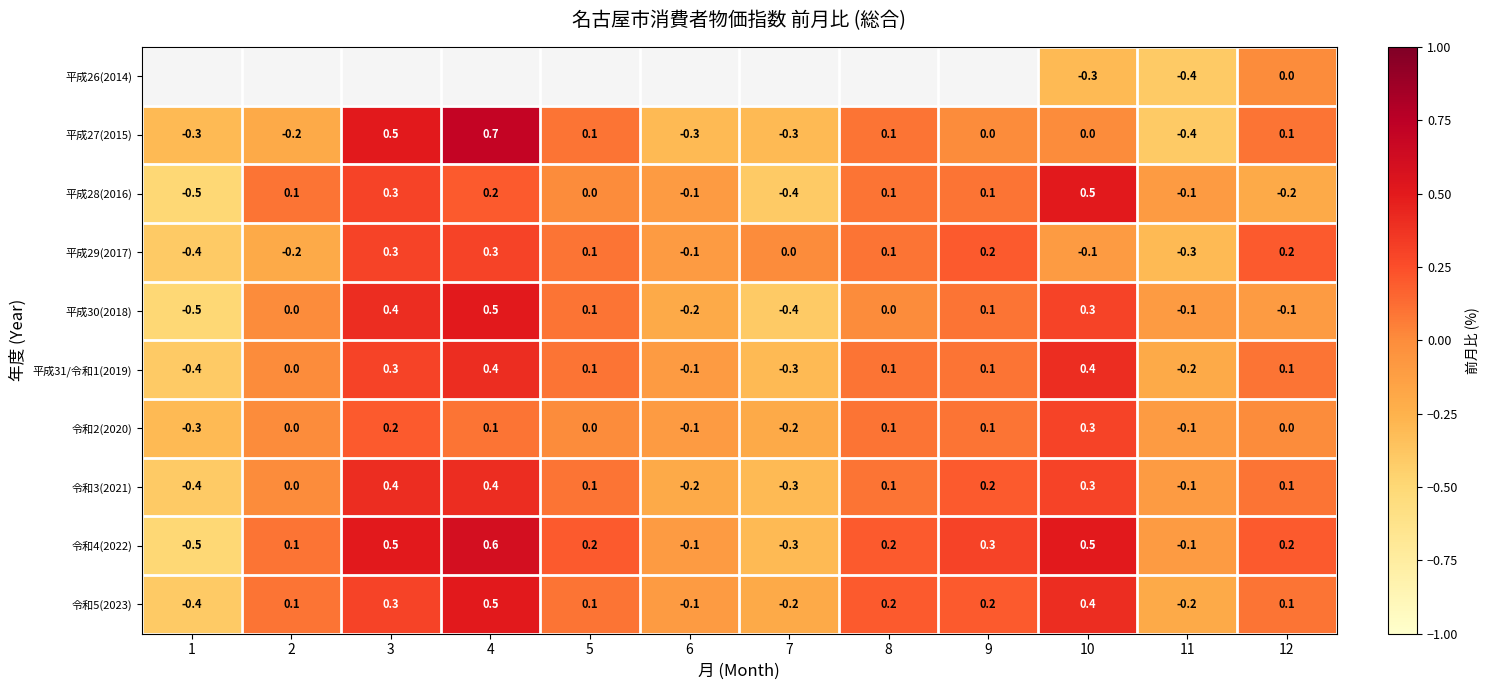

Which category has the highest value across all series?

4